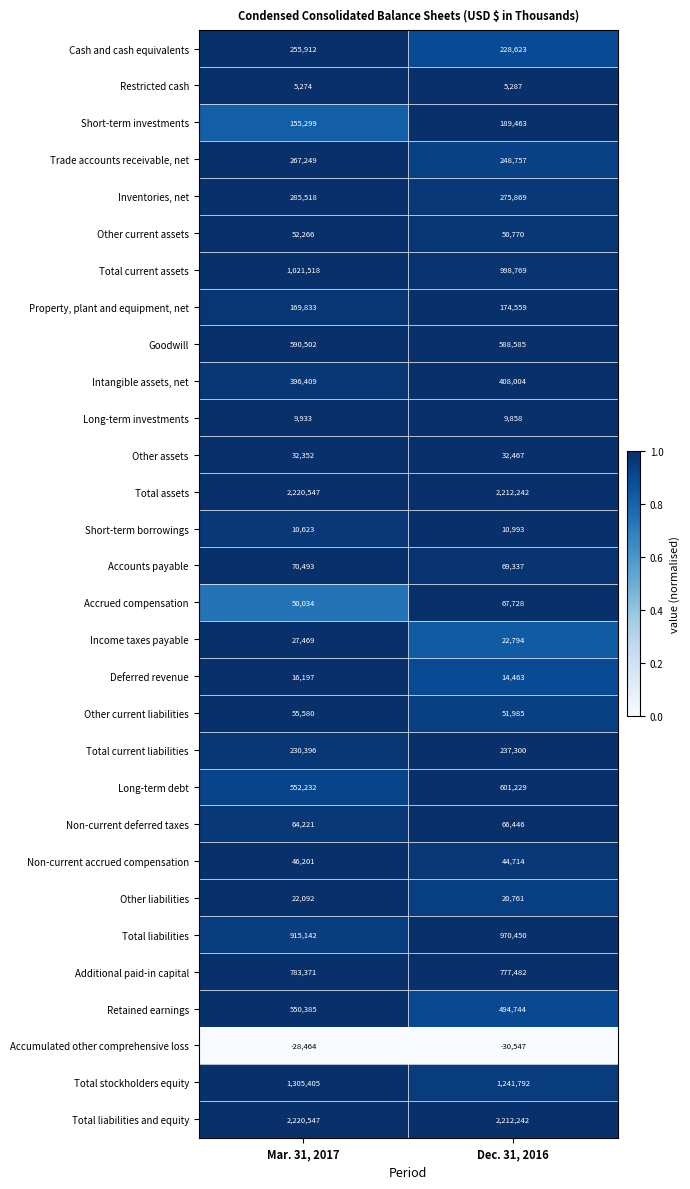

Where is Additional paid-in capital nearest to the value 780426?

Dec. 31, 2016